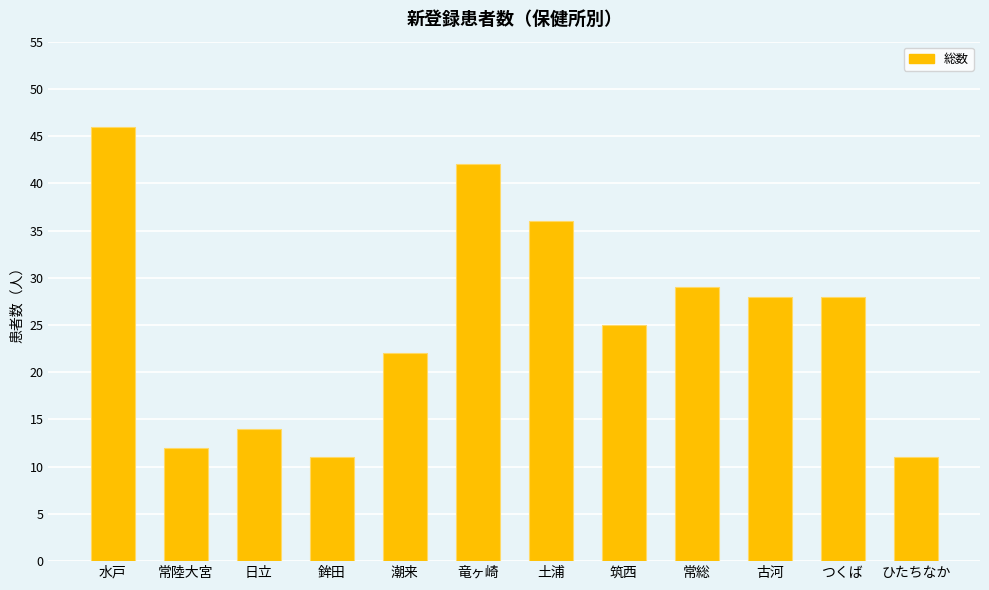

What is the difference between the maximum and minimum values?

35